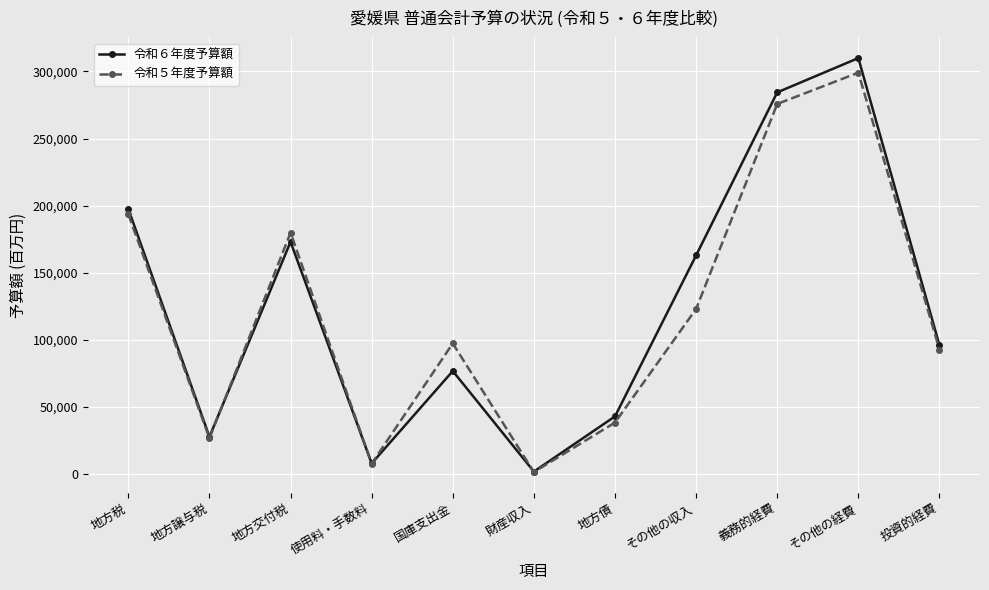

What is the value of the 令和６年度予算額 point at the 11th from the left?

95956